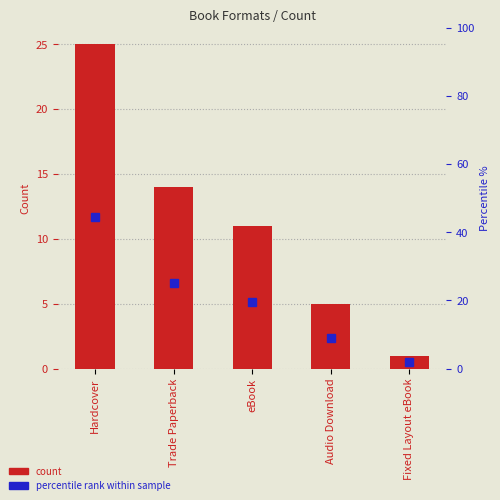

At which category is the sum across all series the highest?

Hardcover